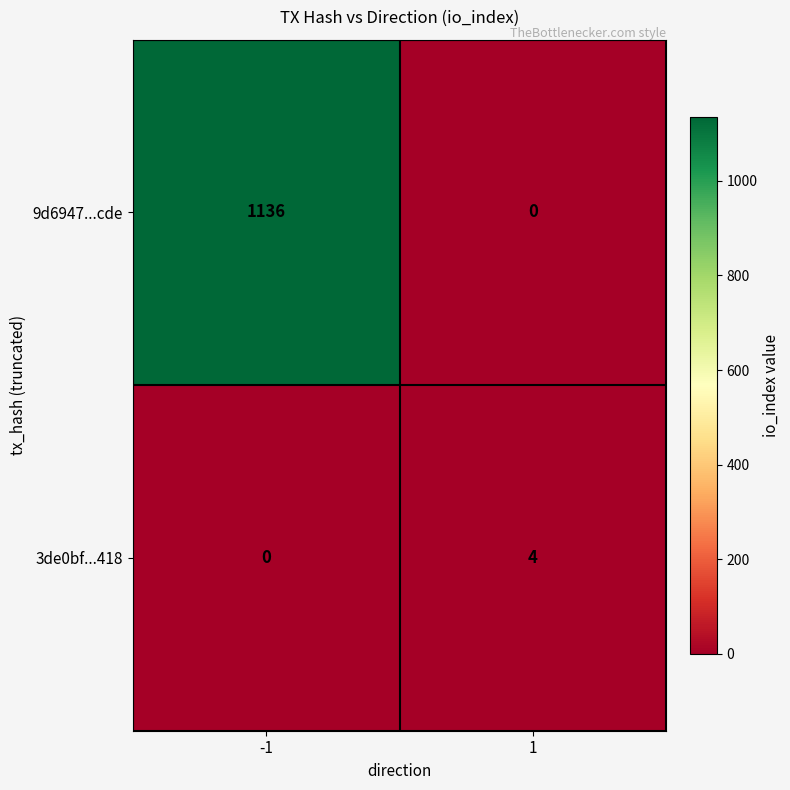

What is the difference between the 9d6947...cde values at 1 and -1?

1136